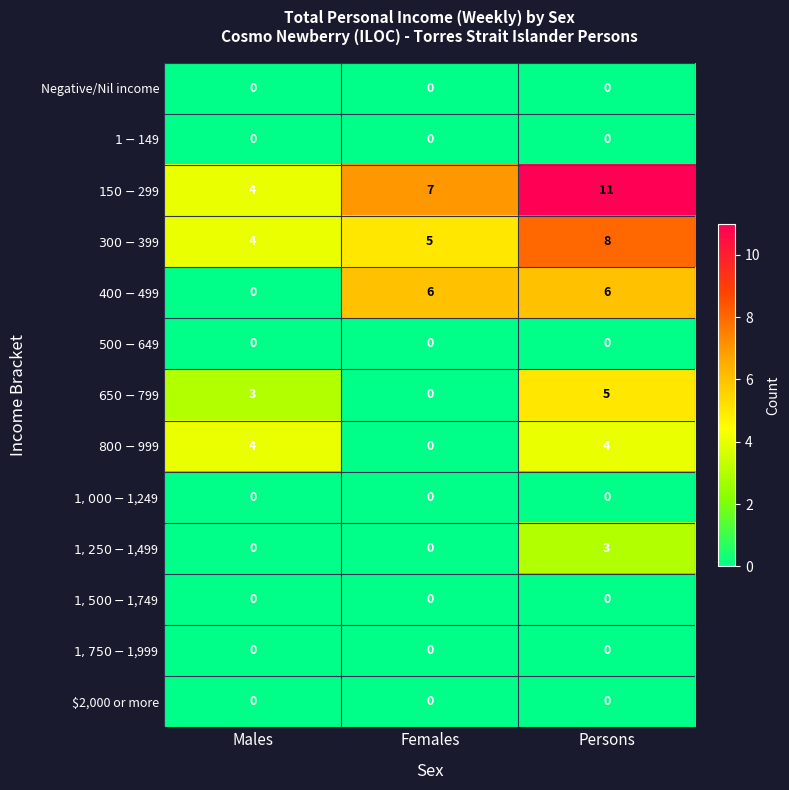

Which category has the highest value across all series?

Persons